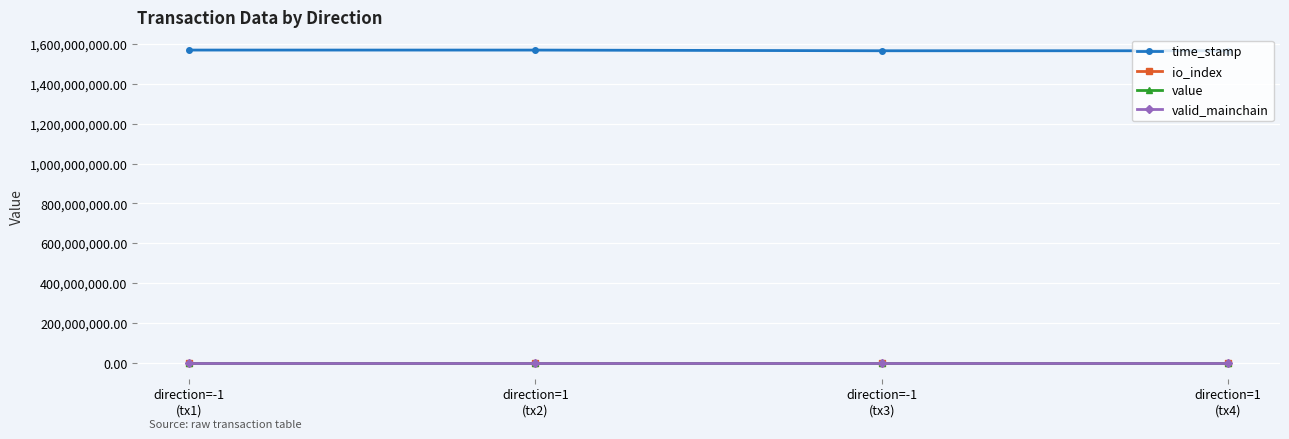

The io_index series shows 98.0 at direction=-1
(tx1). True or false?

True